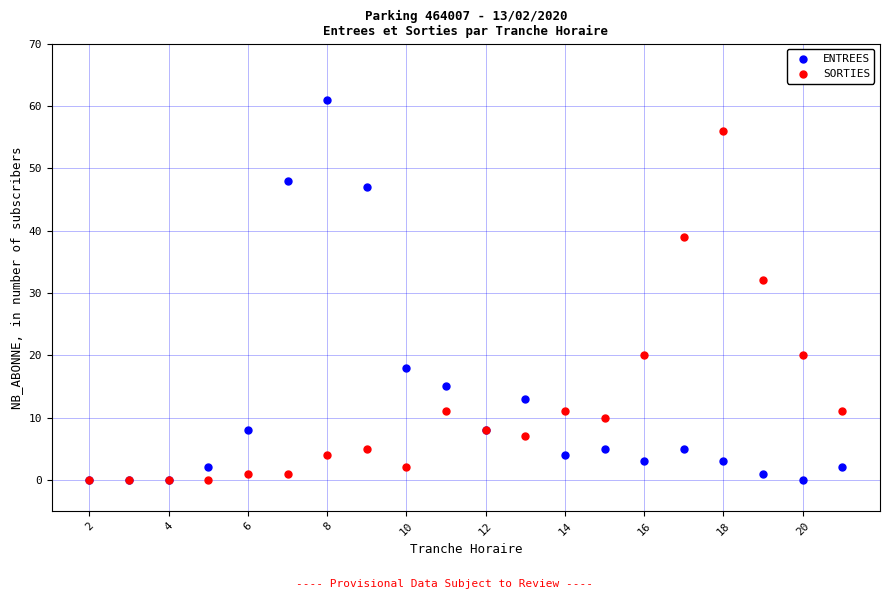

In the ENTREES series, what Y value is closest to 30?

18